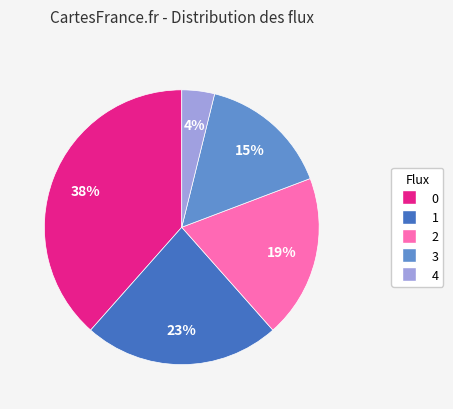

Is there any slice that represents more than half of the pie?

No